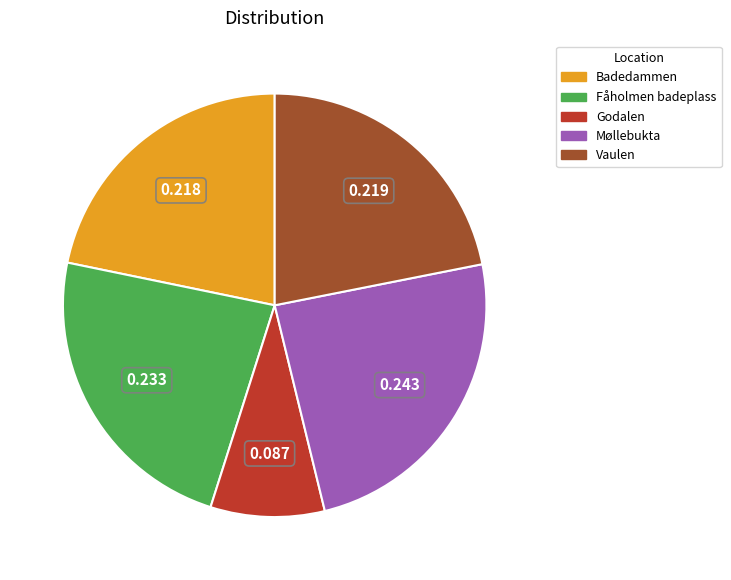

Count the number of slices in the pie.

5